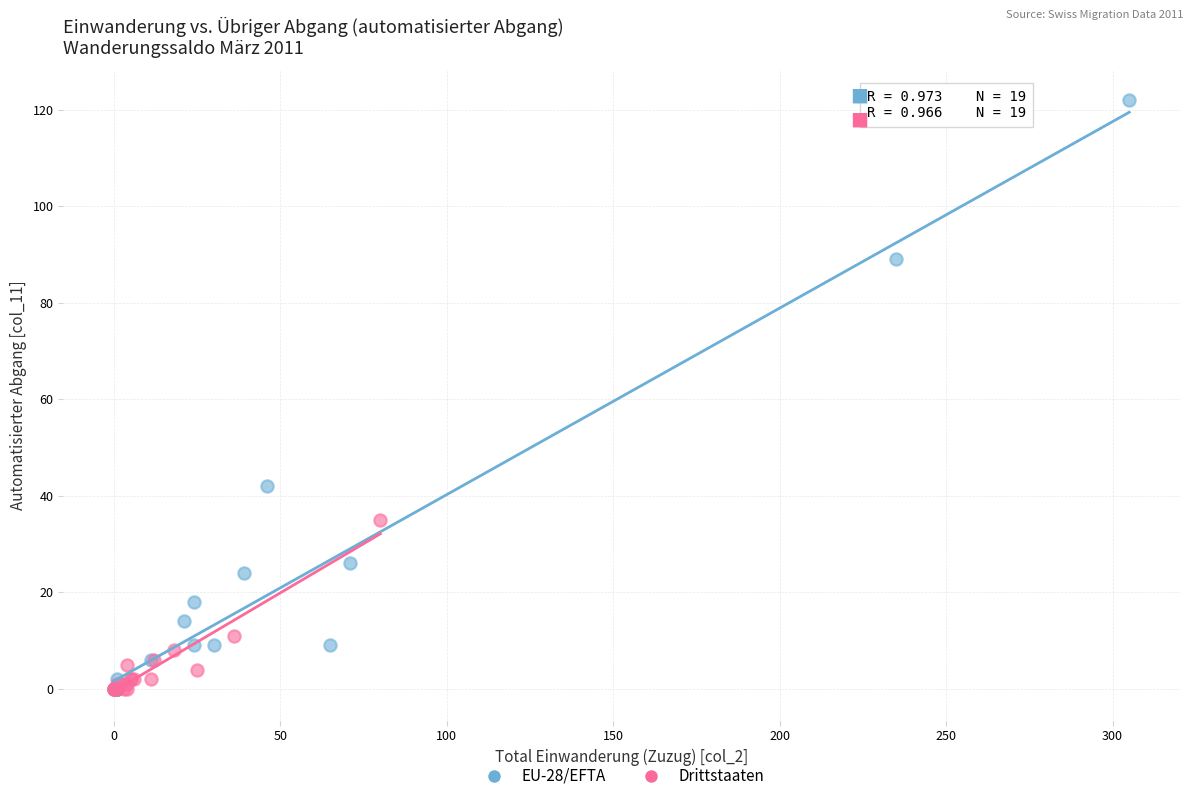

Which series reaches the maximum Y coordinate?

EU-28/EFTA